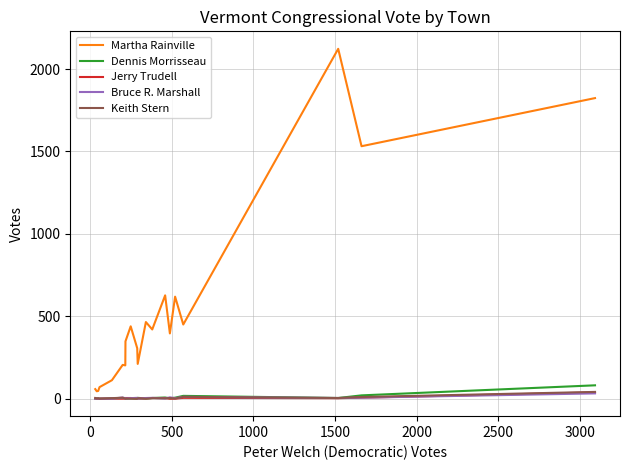

What is the maximum value shown in the chart?

2123